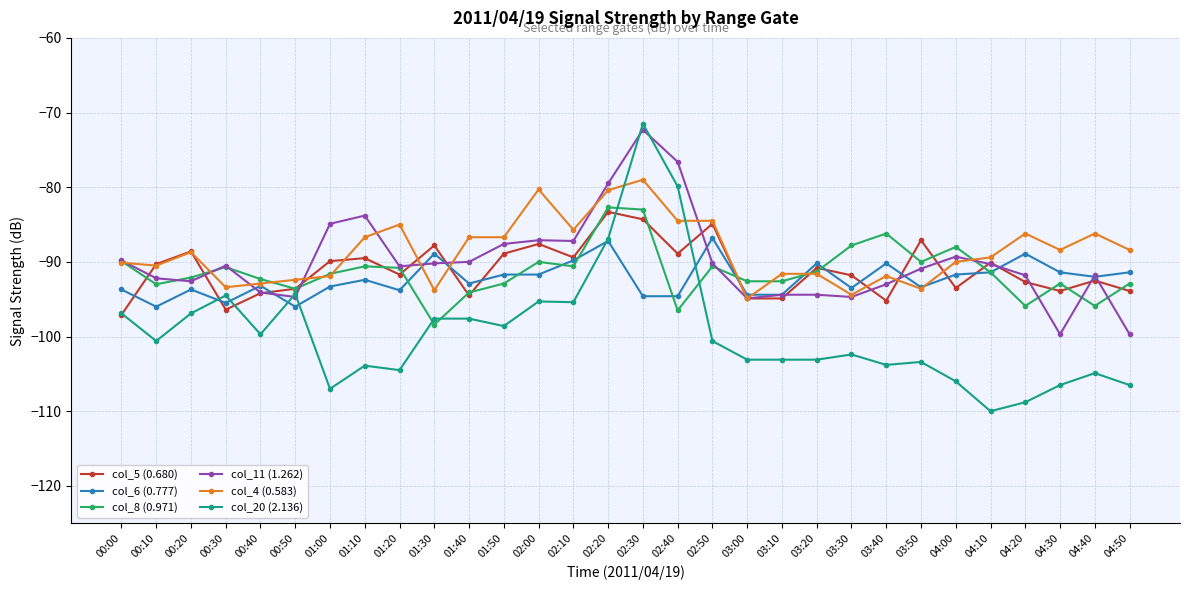

At which category is the sum across all series the highest?

02:30